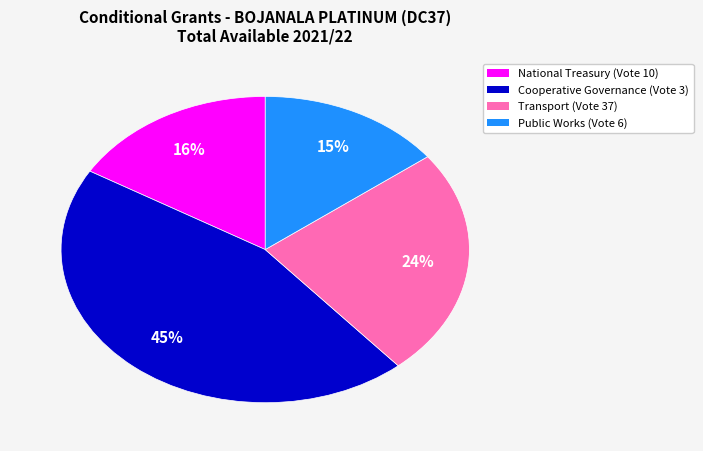

Count the number of slices in the pie.

4